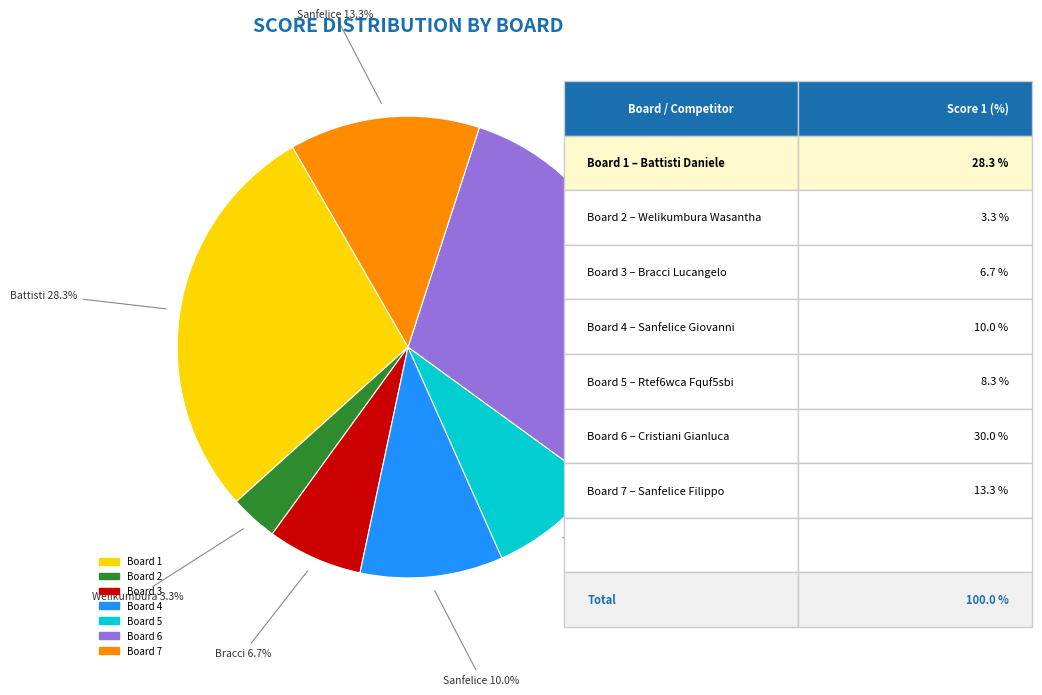

Between Board 1 and Board 7, which is larger?

Board 1